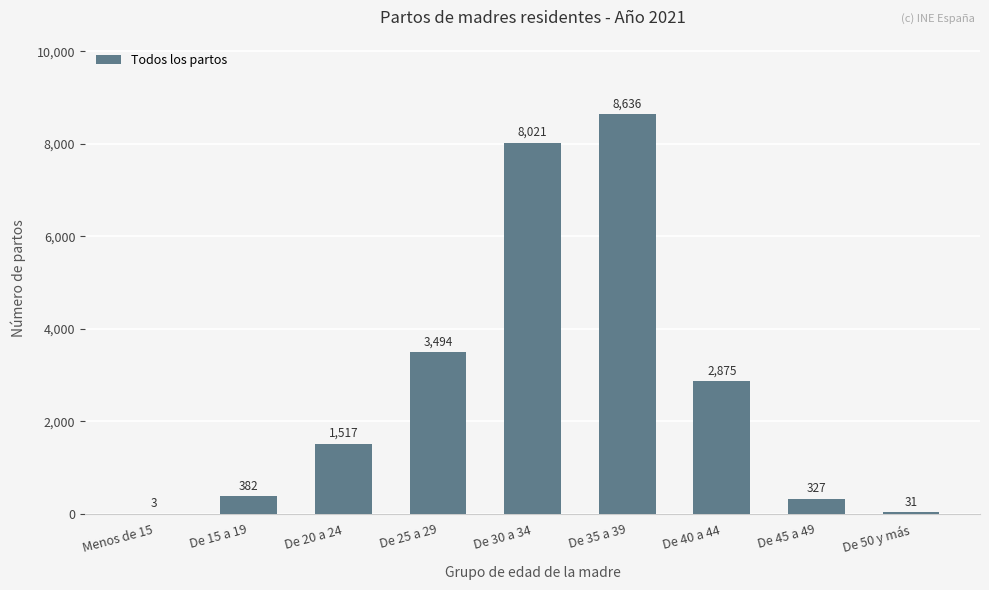

What is the greatest value displayed?

8636